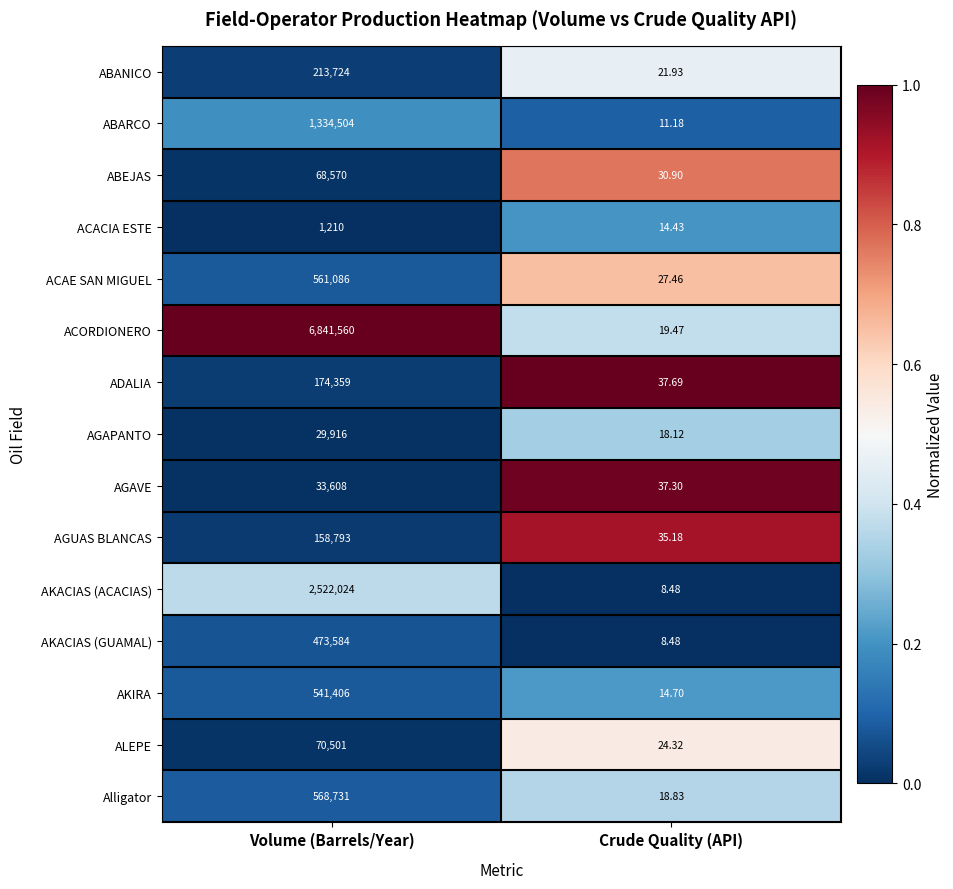

Which series has the largest total across all categories?

ACORDIONERO